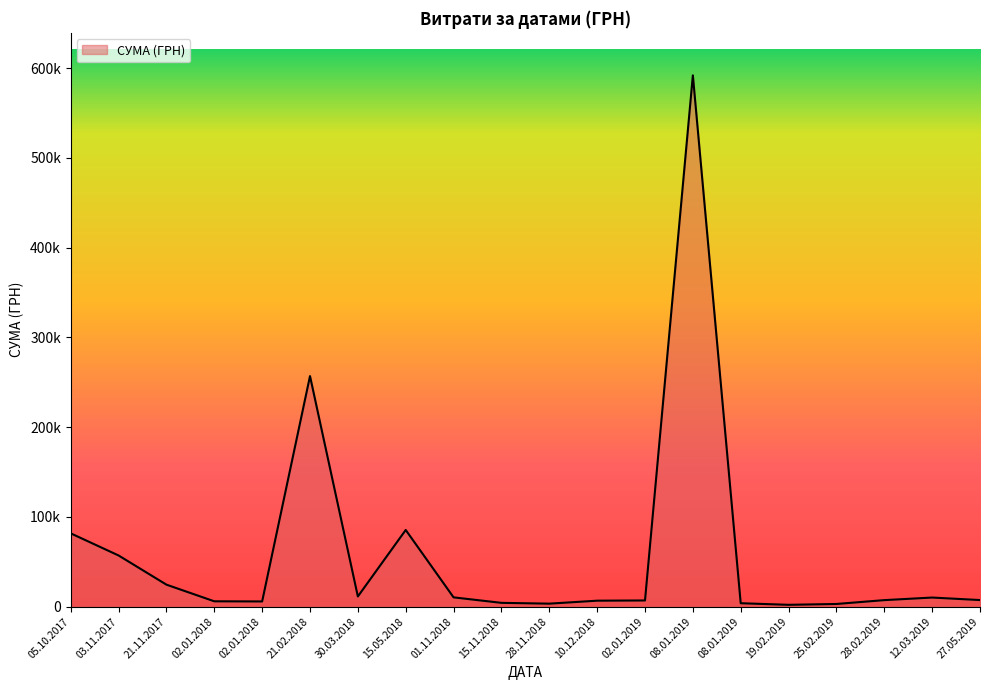

Does the chart display data point markers on the line(s)?

No